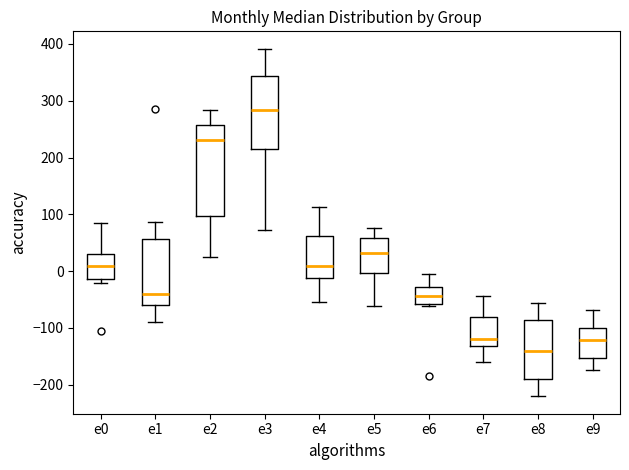

Which box has the lowest median line?

e8